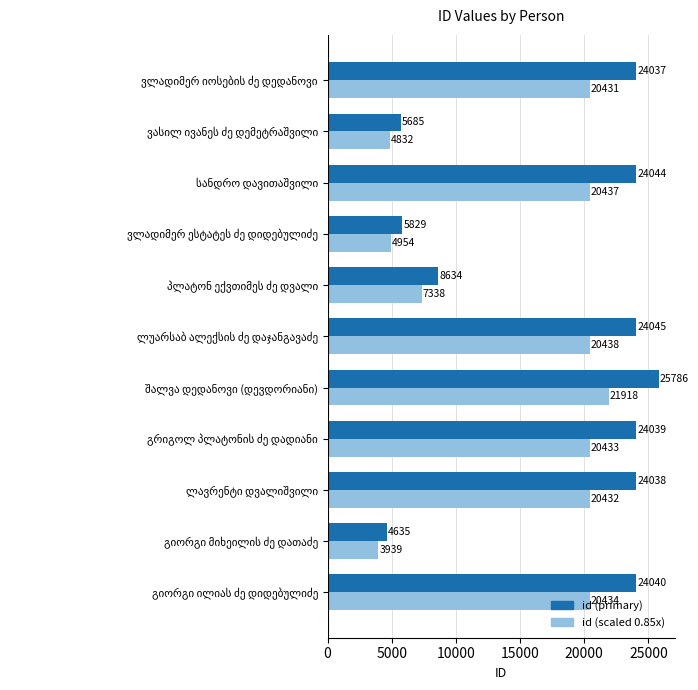

What is the minimum value shown in the chart?

3939.8